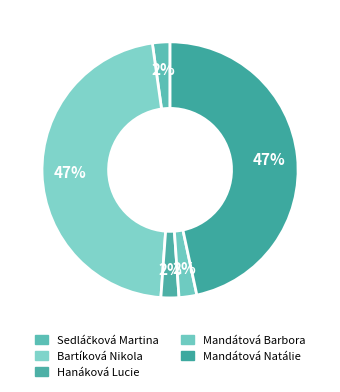

How many slices are in this pie chart?

5